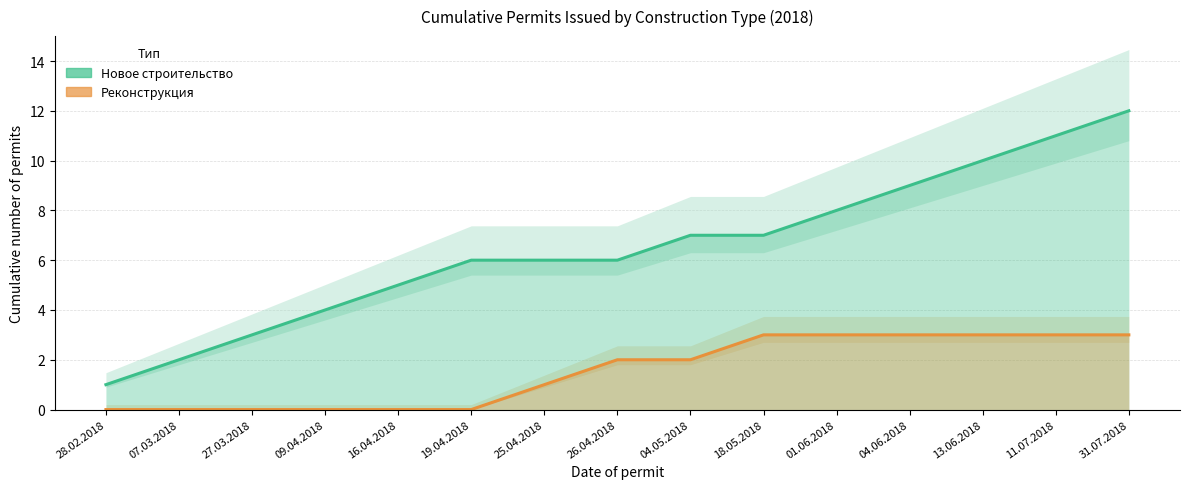

How many values in the Реконструкция series exceed 2?

6